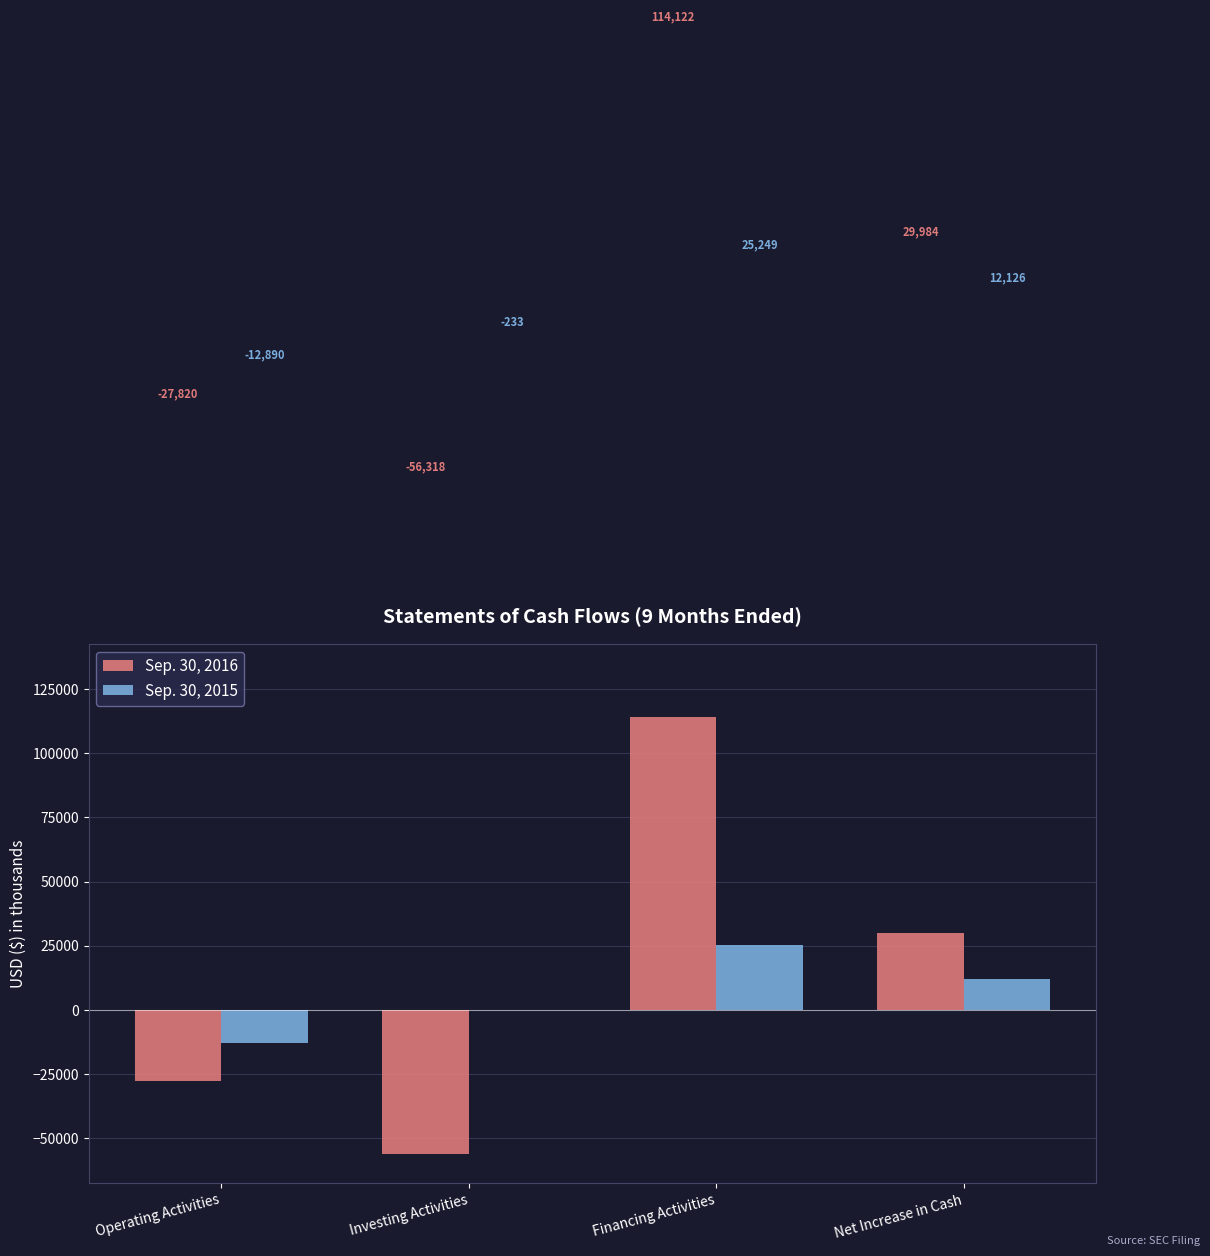

What is the maximum value for Sep. 30, 2015?

25249